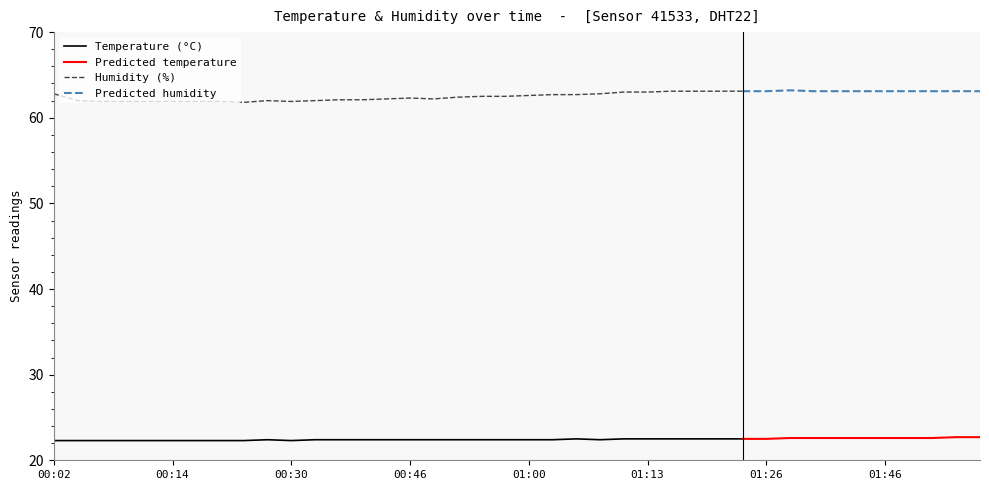

What is the label of the 32nd point from the right?

00:25